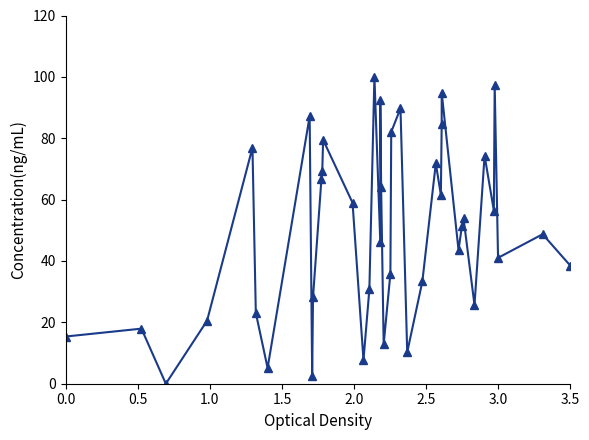

True or false: the data shows 12.3 at 2.5.

False